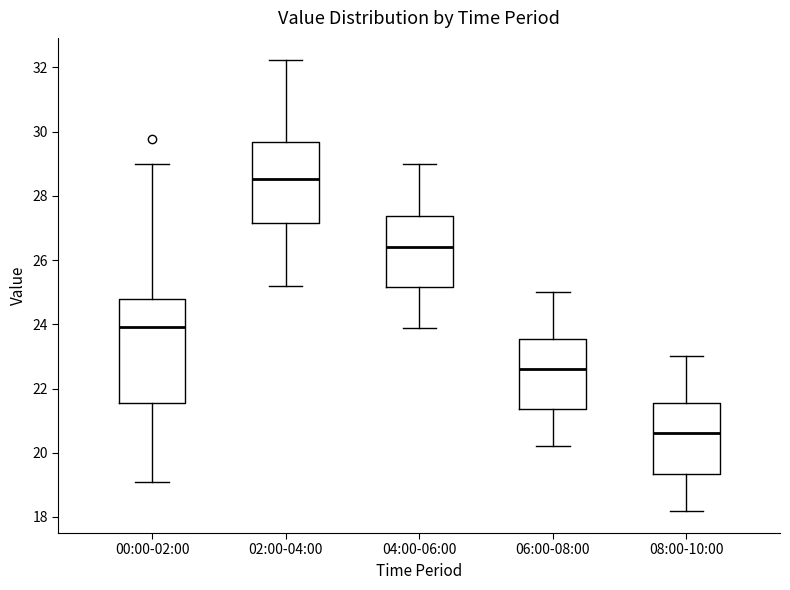

Which box's median line is the lowest?

08:00-10:00